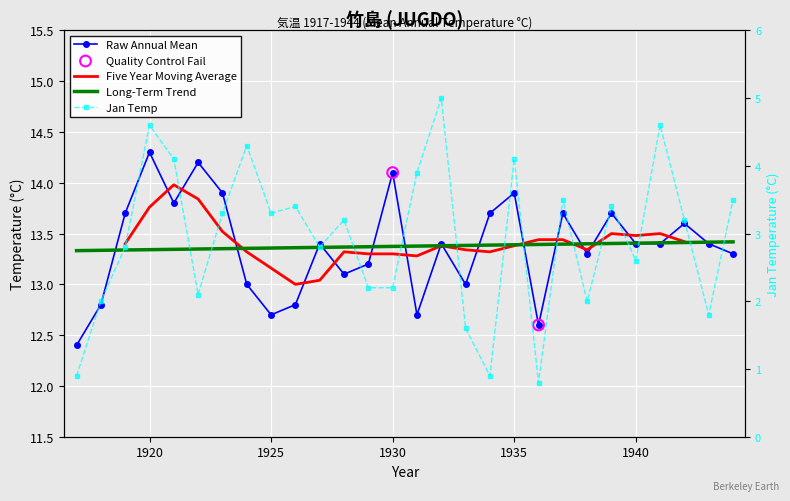

Which series has the largest total across all categories?

MEAN